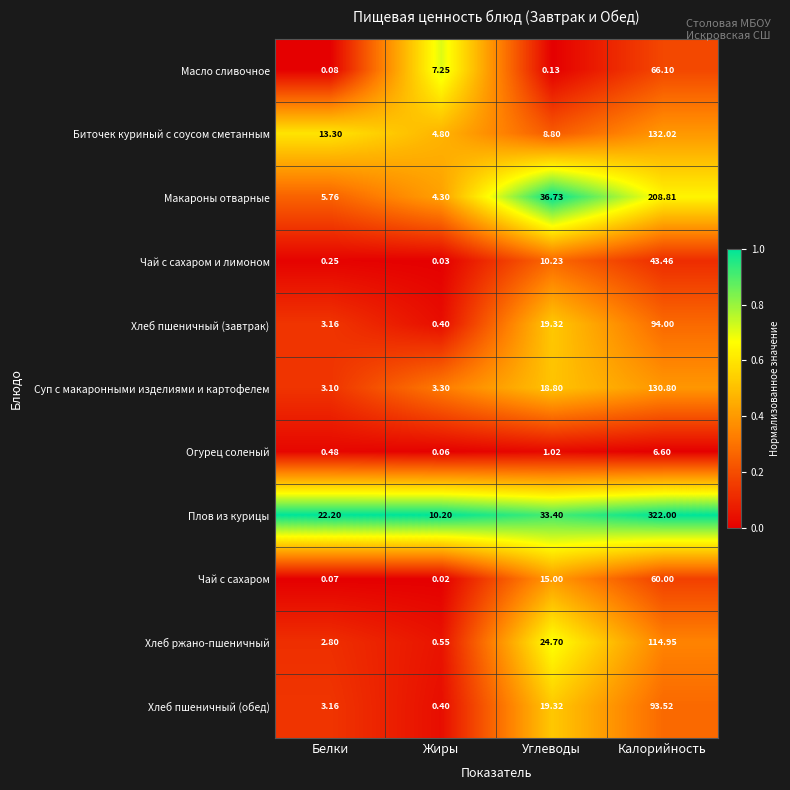

What is the spread (max minus min) of values at Калорийность?

315.4